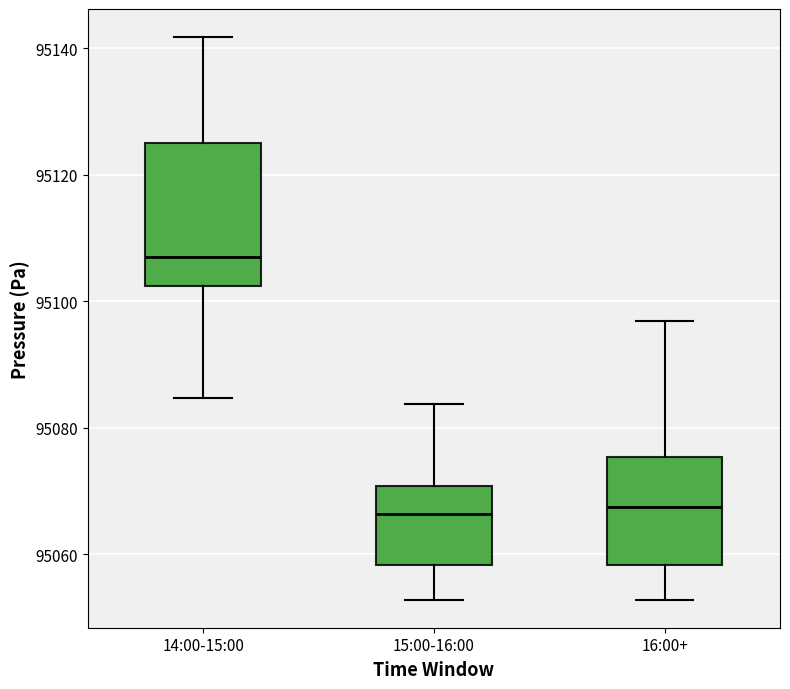

Where is the lower edge of the box for 16:00+ on the y-axis? The values are not printed on the chart, so give them approximately, as read against the axis.

95058